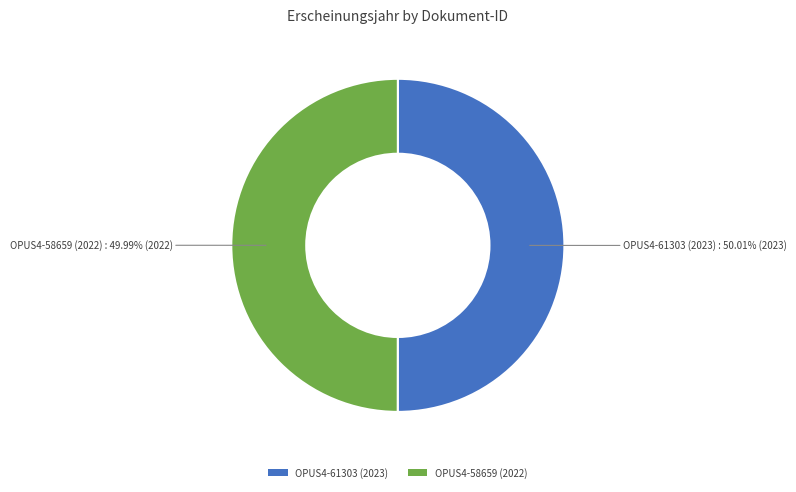

What is the ratio of the value at OPUS4-61303 (2023) to the value at OPUS4-58659 (2022)?

1.0